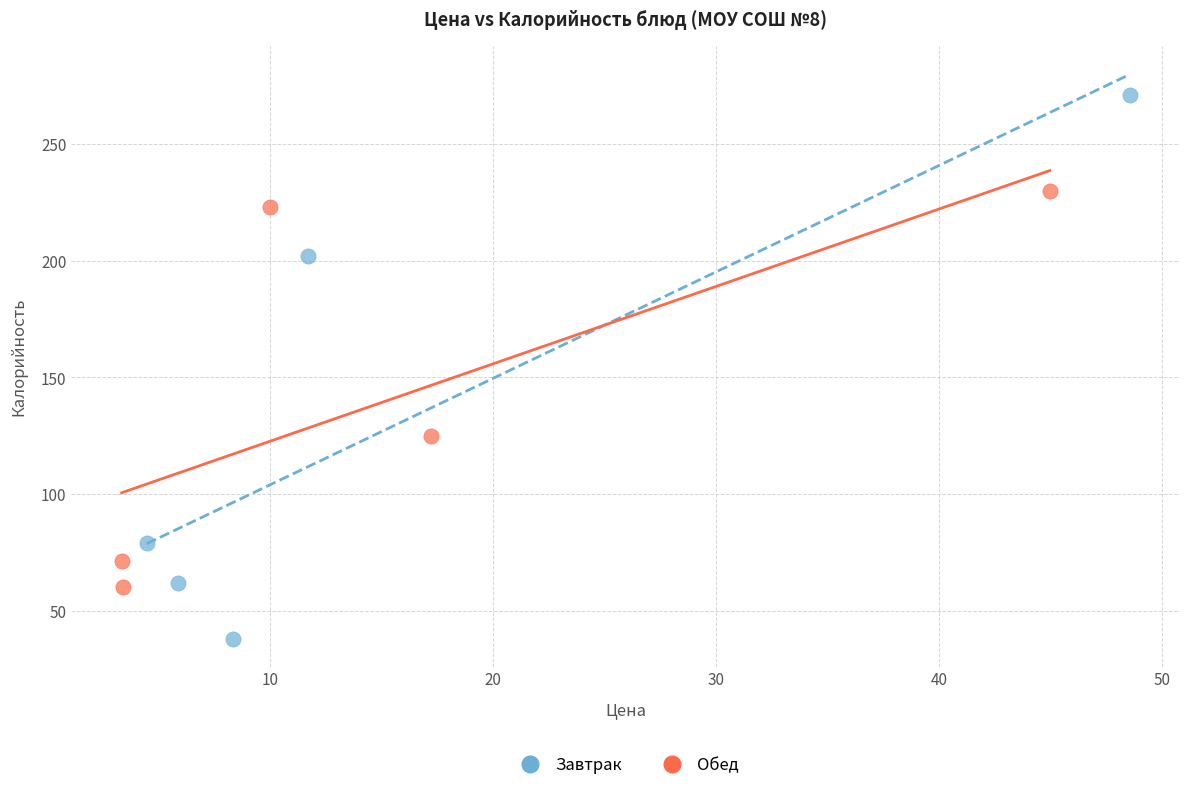

Which series reaches the maximum Y coordinate?

Завтрак